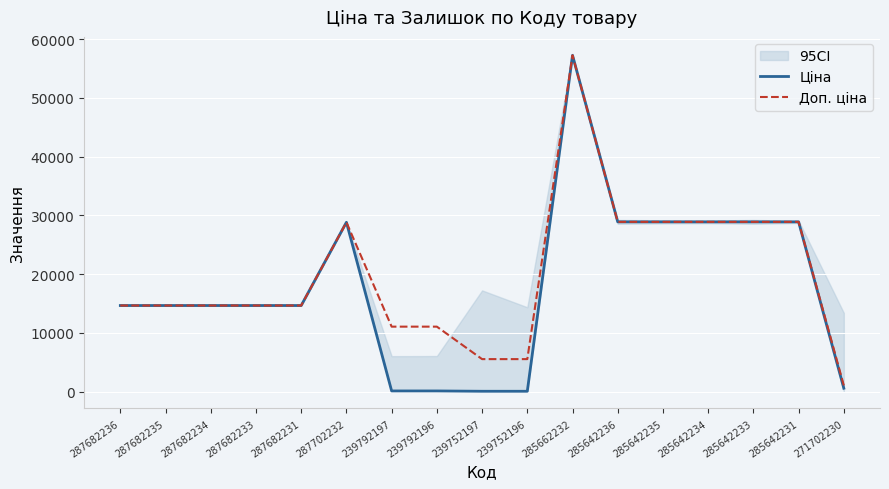

What is the difference between the maximum and second lowest values in the Доп. ціна series?

51707.5